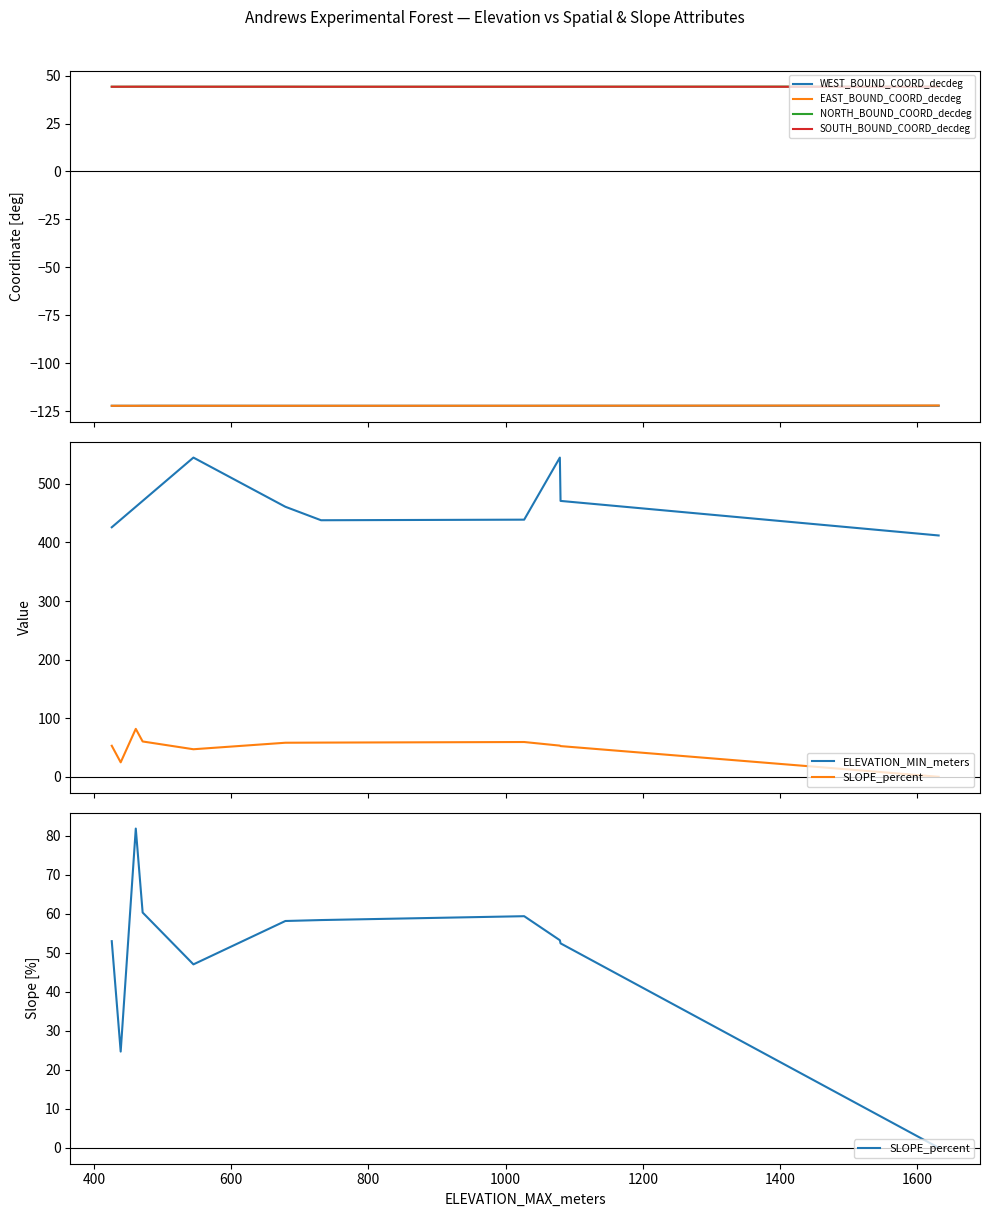

True or false: WEST_BOUND_COORD_decdeg and SOUTH_BOUND_COORD_decdeg intersect in this chart.

False